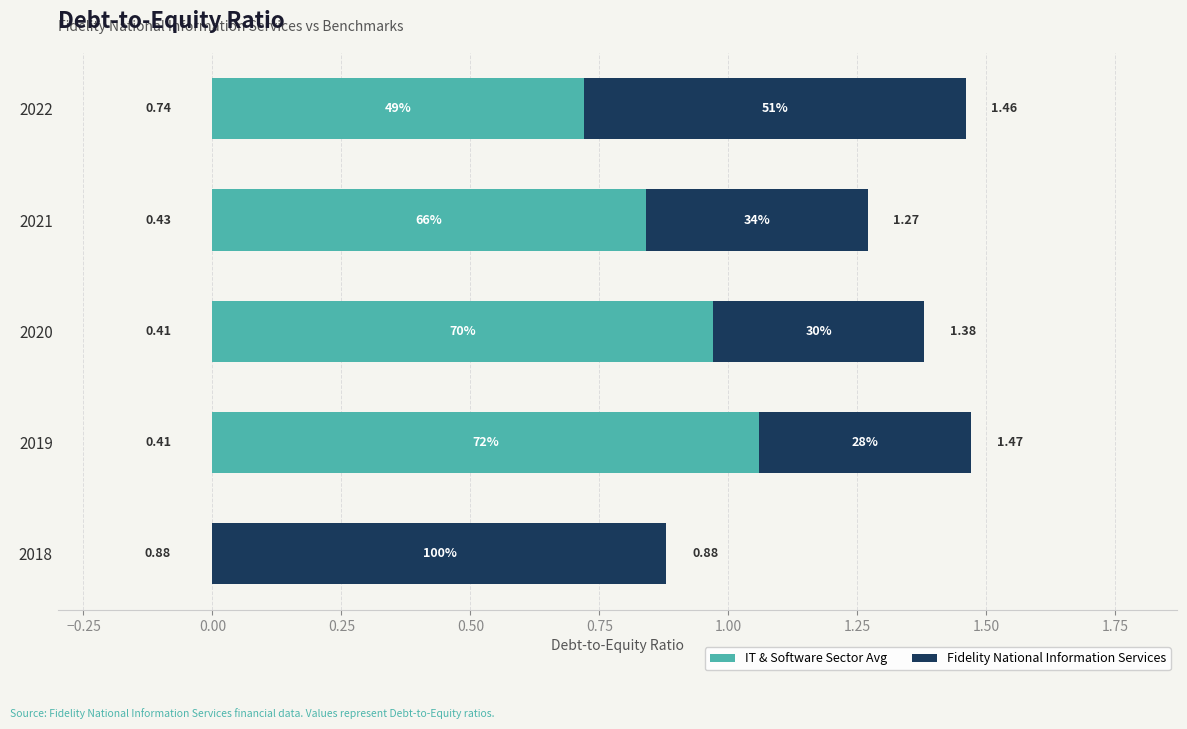

What are all the series names shown in the legend?

IT & Software Sector Avg, Fidelity National Information Services